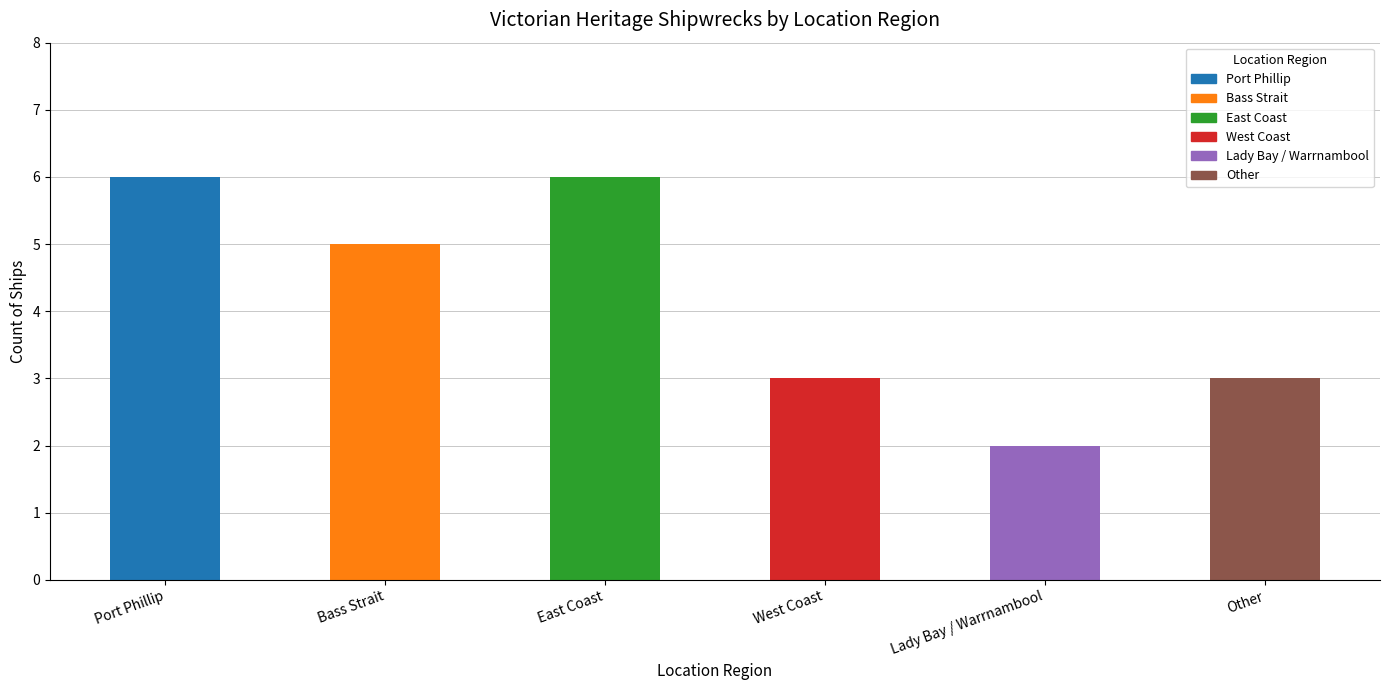

What is the sum of the values at Bass Strait and East Coast?

11